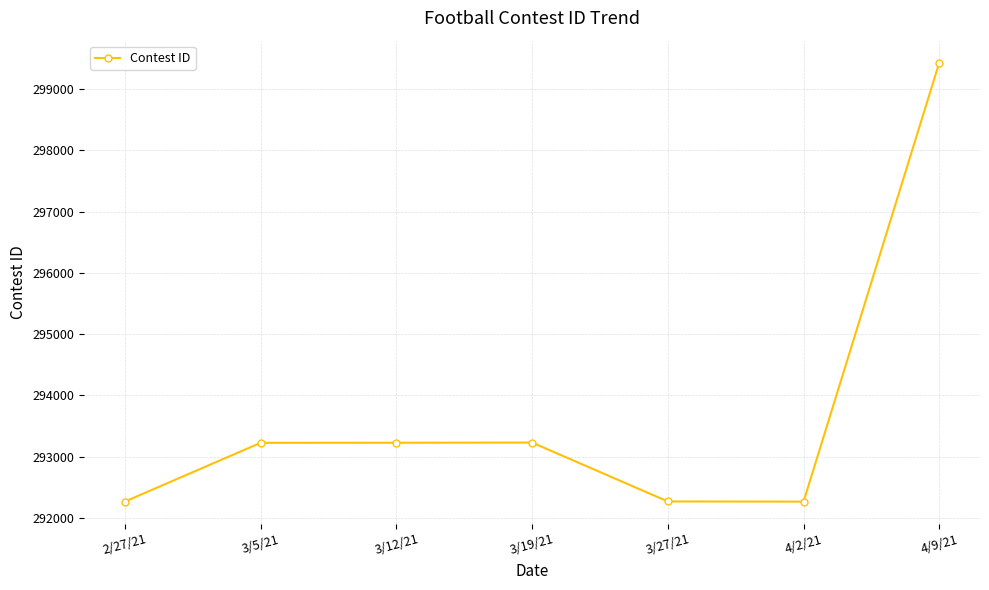

What is the greatest value displayed?

299435